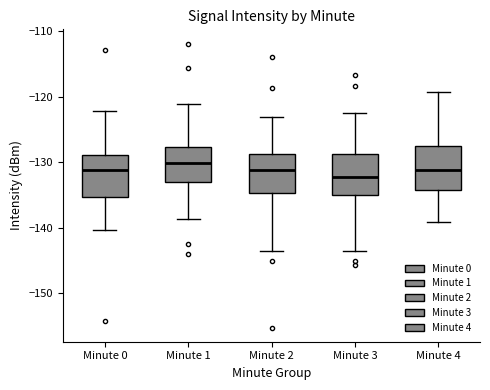

Reading left to right, read every box against the y-axis: the position of its median line, the range the box covers, and the ends of its whiskers. The values are not printed on the chart, so give them approximately, as read against the axis.

Minute 0: median -131, box -135 to -129, whiskers -140 to -122
Minute 1: median -130, box -133 to -128, whiskers -139 to -121
Minute 2: median -131, box -135 to -129, whiskers -144 to -123
Minute 3: median -132, box -135 to -129, whiskers -144 to -122
Minute 4: median -131, box -134 to -127, whiskers -139 to -119